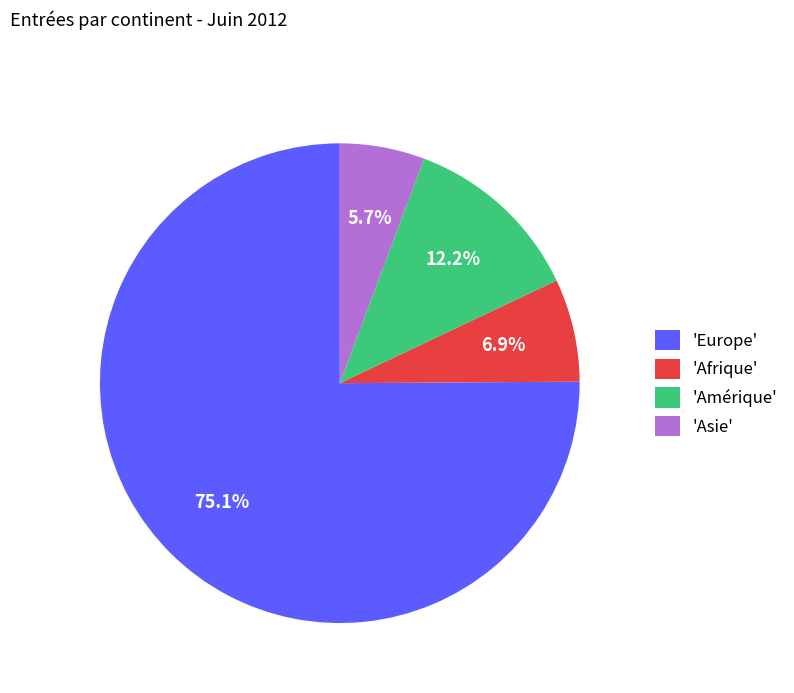

Between 'Amérique' and 'Europe', which is larger?

'Europe'